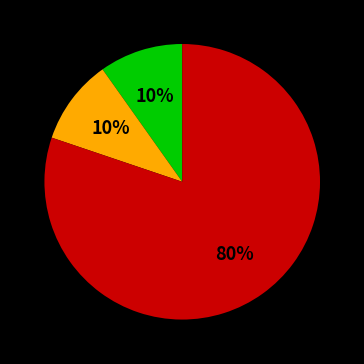

Does any single category account for the majority?

Yes